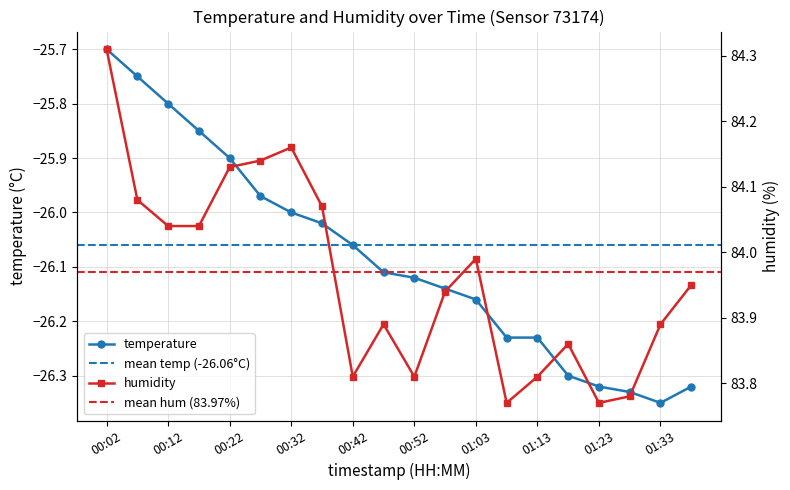

Reading left to right, list all the values displayed in this chart.

temperature: 00:02=-25.7	00:07=-25.8	00:12=-25.8	00:17=-25.9	00:22=-25.9	00:27=-26.0	00:32=-26.0	00:37=-26.0	00:42=-26.1	00:47=-26.1	00:52=-26.1	00:57=-26.1	01:03=-26.2	01:08=-26.2	01:13=-26.2	01:18=-26.3	01:23=-26.3	01:28=-26.3	01:33=-26.4	01:38=-26.3
humidity: 00:02=84.3	00:07=84.1	00:12=84.0	00:17=84.0	00:22=84.1	00:27=84.1	00:32=84.2	00:37=84.1	00:42=83.8	00:47=83.9	00:52=83.8	00:57=83.9	01:03=84.0	01:08=83.8	01:13=83.8	01:18=83.9	01:23=83.8	01:28=83.8	01:33=83.9	01:38=84.0